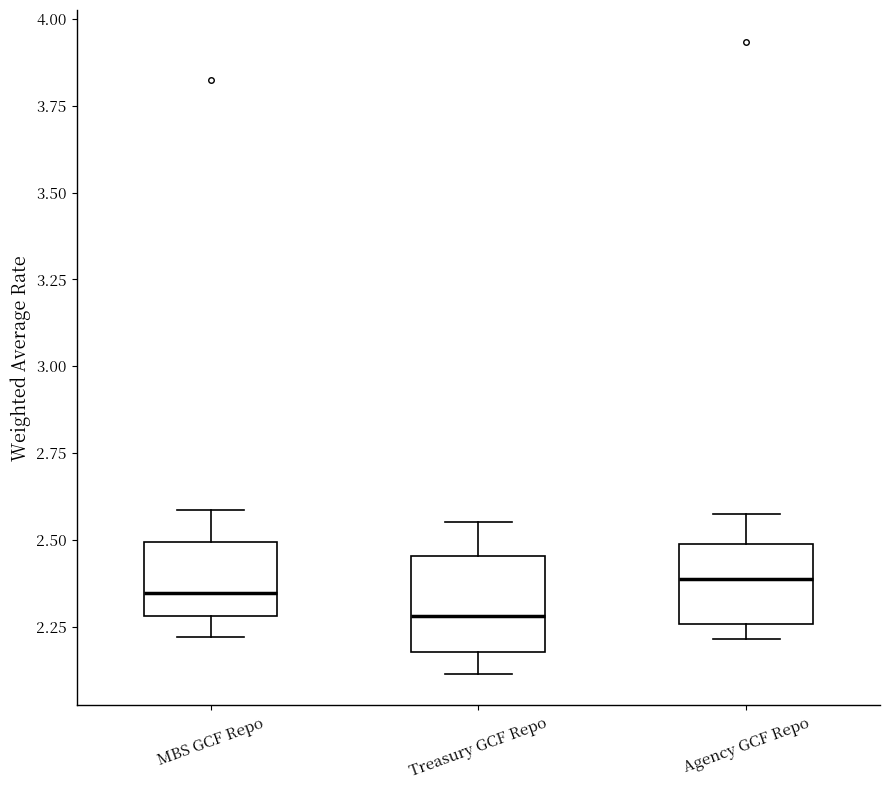

Reading left to right, transcribe this box plot: for each box, give where its median line is, the range the box spans, and where its two whiskers end, as read against the y-axis. The values are not printed on the chart, so give them approximately, as read against the axis.

MBS GCF Repo: median 2.35, box 2.30 to 2.50, whiskers 2.20 to 2.60
Treasury GCF Repo: median 2.30, box 2.20 to 2.45, whiskers 2.10 to 2.55
Agency GCF Repo: median 2.40, box 2.25 to 2.50, whiskers 2.20 to 2.55